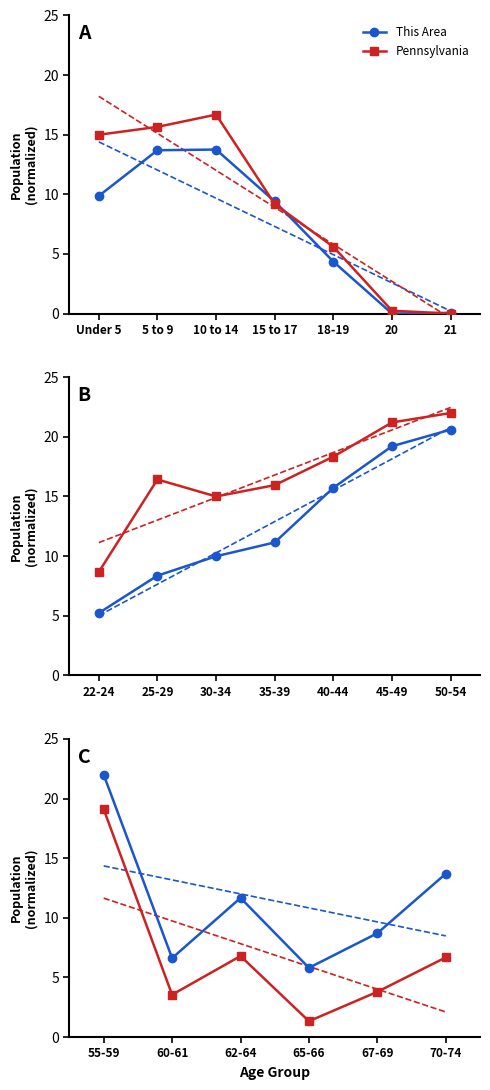

What are all the series names shown in the legend?

This Area, Pennsylvania